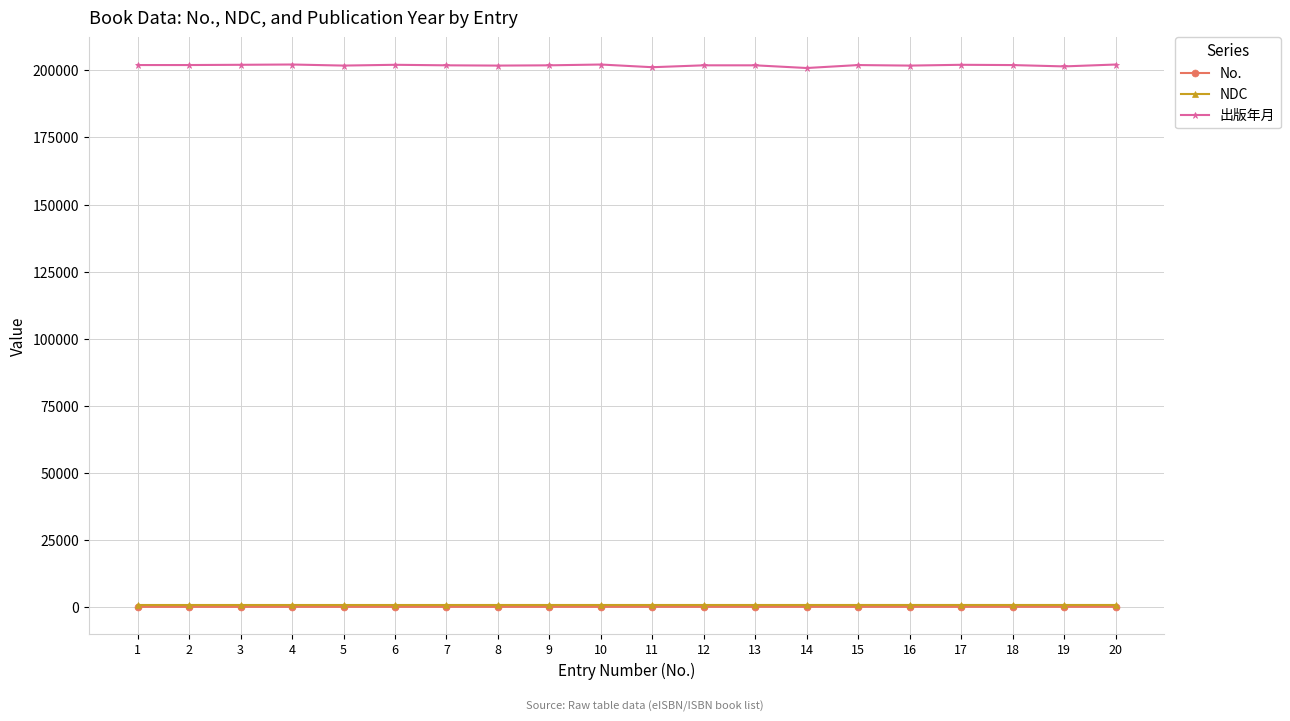

Which series has the largest range (max minus min)?

出版年月